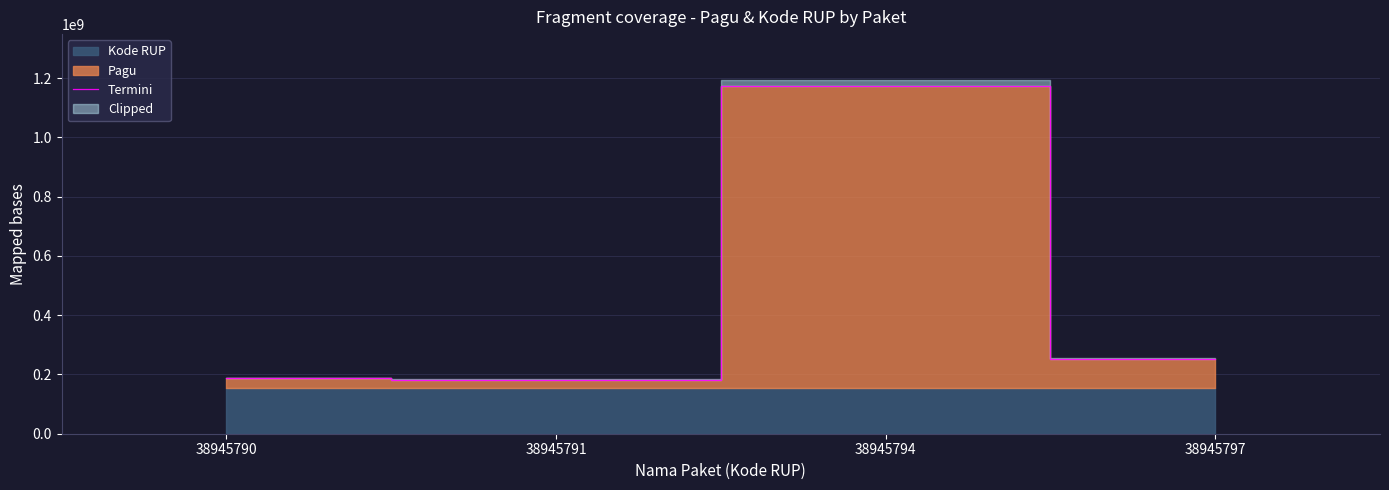

How many points are higher than both their immediate neighbors (excluding endpoints)?

1